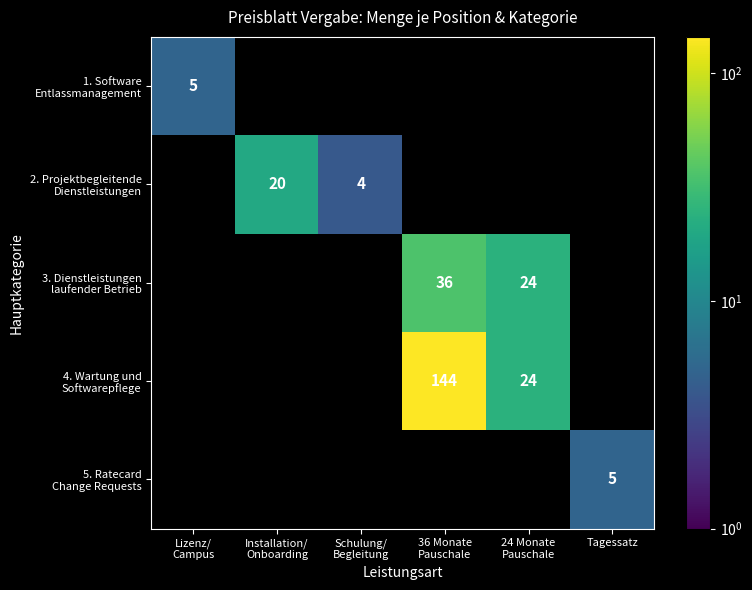

Is it true that 3. Dienstleistungen laufender Betrieb equals 41.9 at 24 Monate Pauschale?

False